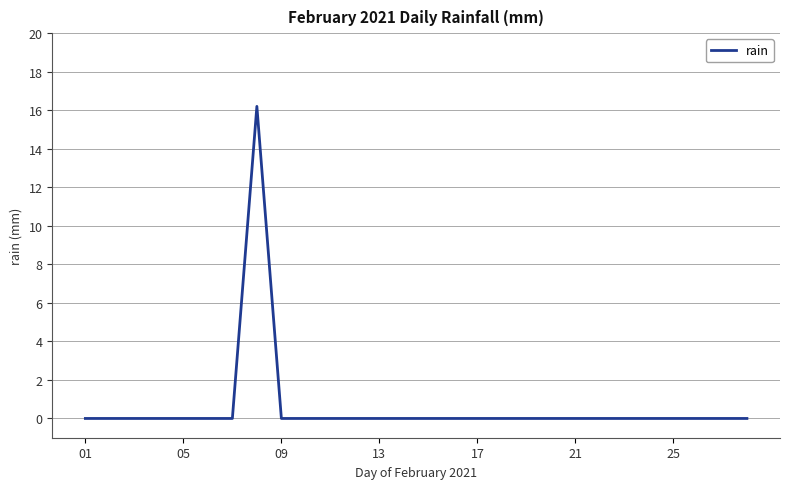

How many lines are shown in the chart?

1